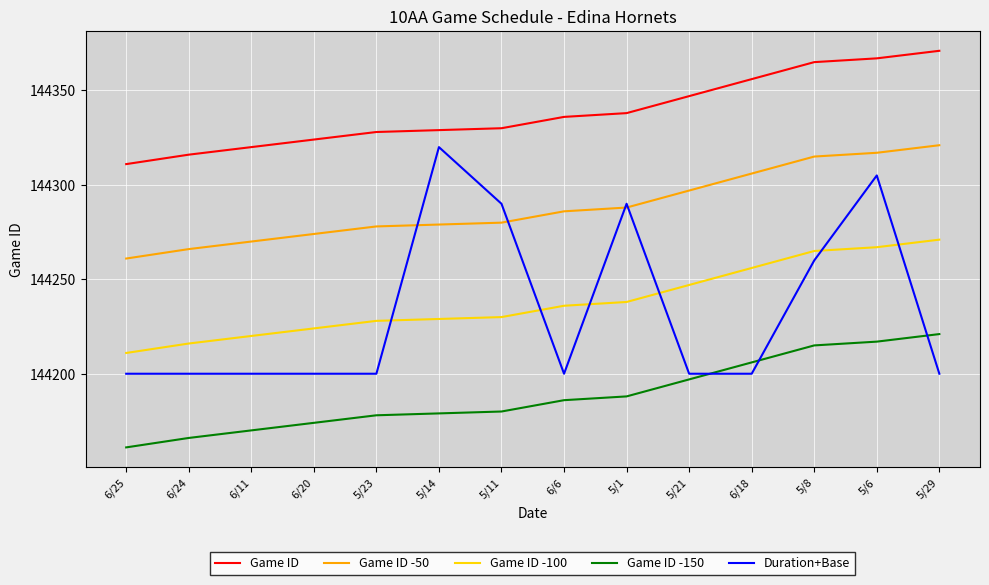

What is the smallest value displayed?

144161